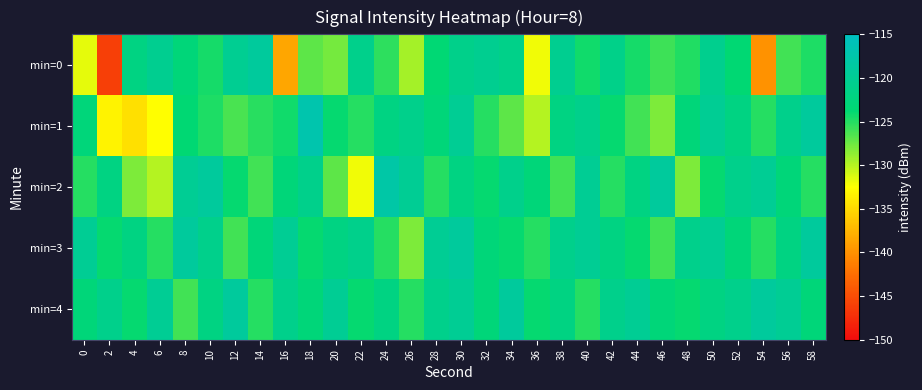

Reading left to right, extract all data points from this chart.

min=0: 0=-131.6	2=-146.1	4=-122.0	6=-120.4	8=-123.0	10=-124.5	12=-120.2	14=-119.1	16=-138.6	18=-127.0	20=-127.7	22=-121.0	24=-125.3	26=-129.5	28=-123.5	30=-121.1	32=-120.4	34=-121.2	36=-132.0	38=-120.4	40=-124.4	42=-121.2	44=-124.5	46=-125.8	48=-124.9	50=-120.7	52=-123.7	54=-140.0	56=-126.0	58=-124.8
min=1: 0=-122.9	2=-133.3	4=-134.6	6=-132.5	8=-123.7	10=-124.8	12=-126.3	14=-125.2	16=-124.3	18=-117.1	20=-124.0	22=-125.0	24=-122.0	26=-121.0	28=-123.0	30=-120.0	32=-125.0	34=-127.0	36=-130.0	38=-122.0	40=-121.0	42=-124.0	44=-126.0	46=-128.0	48=-123.0	50=-120.0	52=-122.0	54=-125.0	56=-121.0	58=-119.0
min=2: 0=-125.0	2=-122.0	4=-128.0	6=-130.0	8=-120.0	10=-119.0	12=-124.0	14=-126.0	16=-123.0	18=-121.0	20=-127.0	22=-132.0	24=-118.0	26=-120.0	28=-125.0	30=-122.0	32=-124.0	34=-121.0	36=-123.0	38=-126.0	40=-120.0	42=-125.0	44=-122.0	46=-119.0	48=-128.0	50=-124.0	52=-121.0	54=-120.0	56=-123.0	58=-125.0
min=3: 0=-120.0	2=-124.0	4=-122.0	6=-125.0	8=-119.0	10=-121.0	12=-126.0	14=-123.0	16=-120.0	18=-124.0	20=-122.0	22=-121.0	24=-125.0	26=-128.0	28=-120.0	30=-119.0	32=-123.0	34=-124.0	36=-125.0	38=-121.0	40=-120.0	42=-122.0	44=-124.0	46=-126.0	48=-121.0	50=-120.0	52=-123.0	54=-125.0	56=-122.0	58=-119.0
min=4: 0=-123.0	2=-121.0	4=-124.0	6=-120.0	8=-126.0	10=-122.0	12=-119.0	14=-125.0	16=-121.0	18=-123.0	20=-120.0	22=-124.0	24=-122.0	26=-125.0	28=-121.0	30=-120.0	32=-123.0	34=-119.0	36=-124.0	38=-122.0	40=-125.0	42=-121.0	44=-120.0	46=-123.0	48=-124.0	50=-122.0	52=-121.0	54=-119.0	56=-120.0	58=-123.0